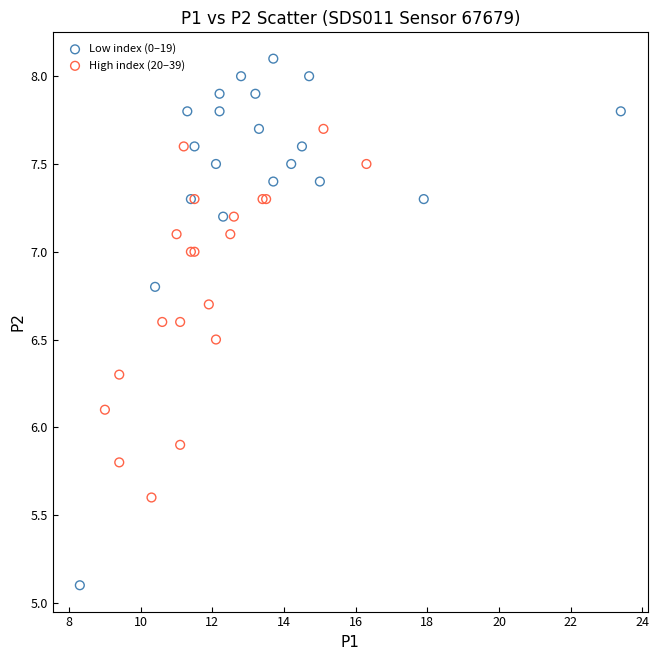

What are all the series names shown in the legend?

Low index (0–19), High index (20–39)